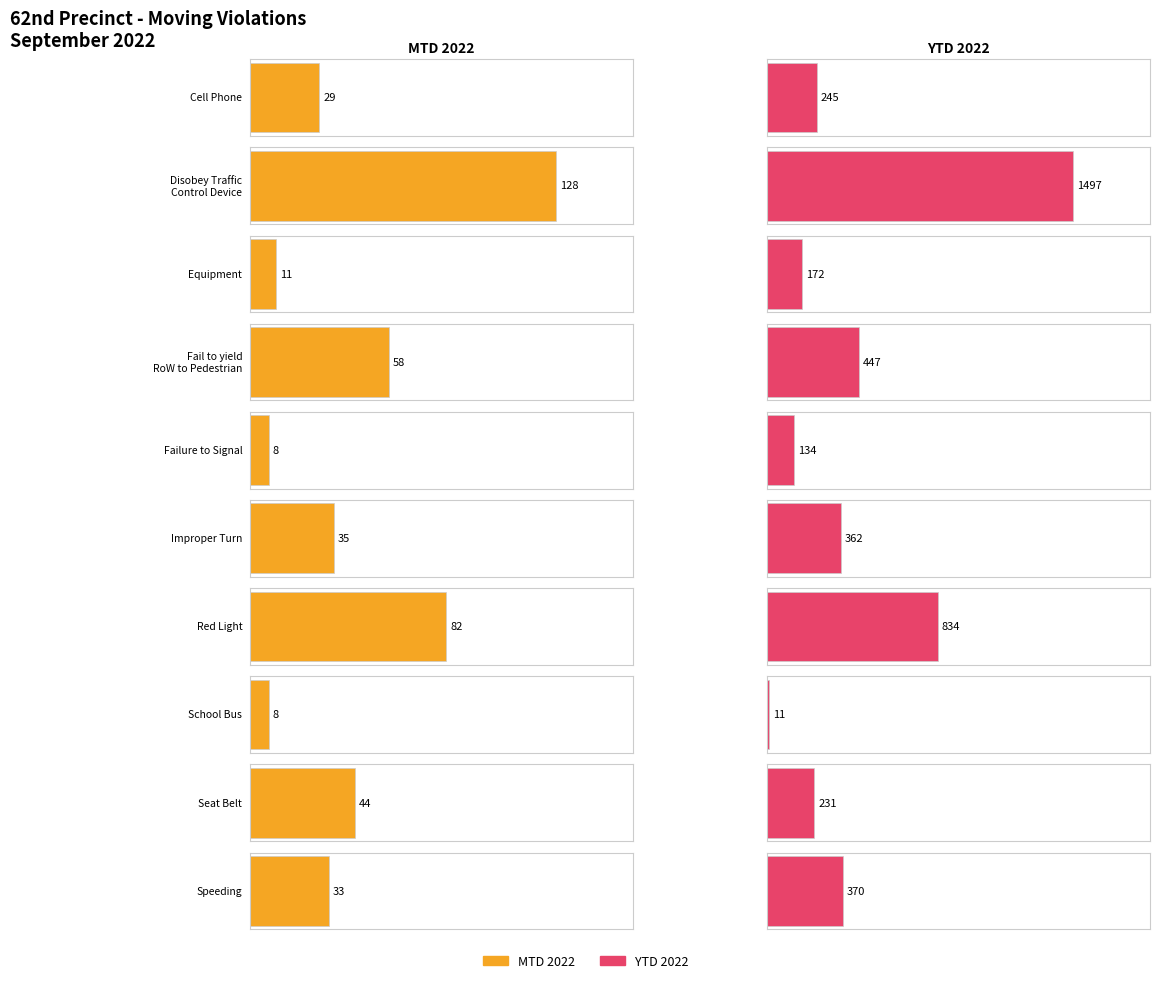

At which label does MTD 2022 first exceed 35?

Disobey Traffic
Control Device